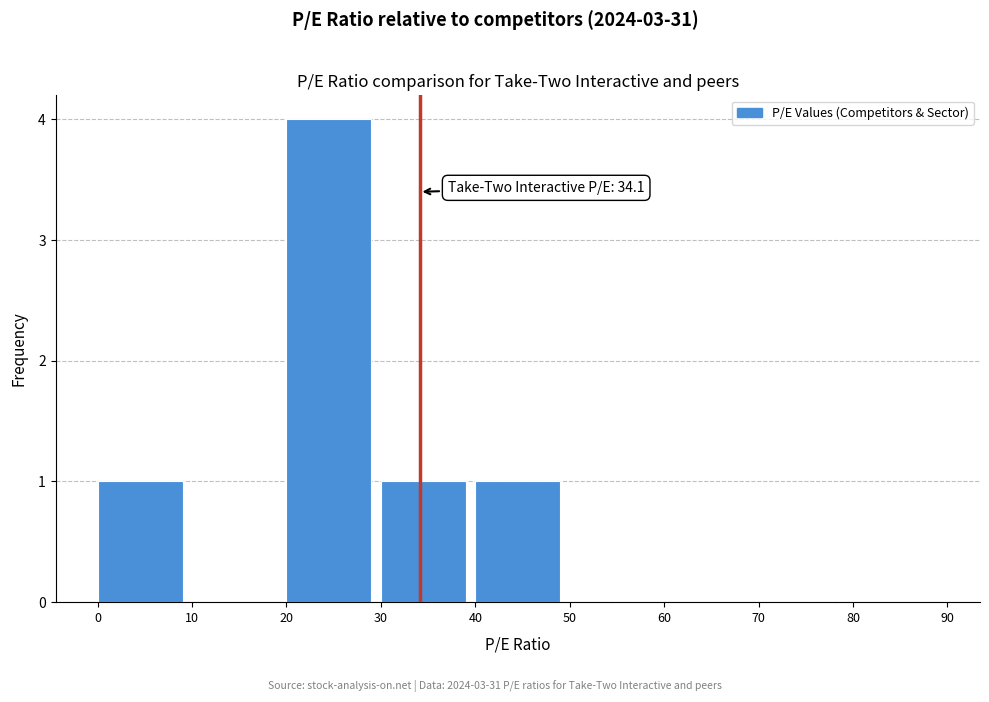

Over which range of the x-axis is the bar tallest?

20 to 30